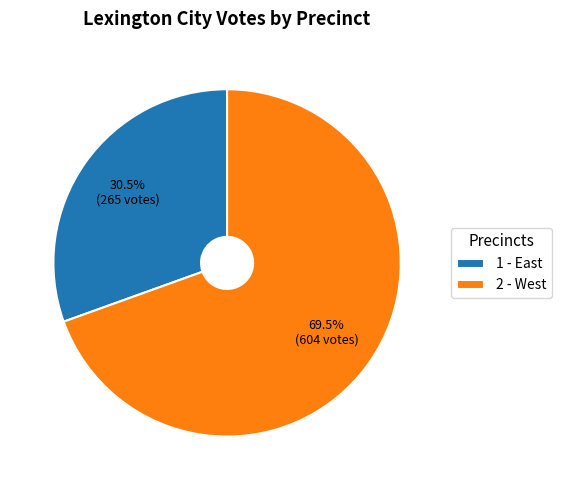

What is the largest slice in the pie chart?

2 - West